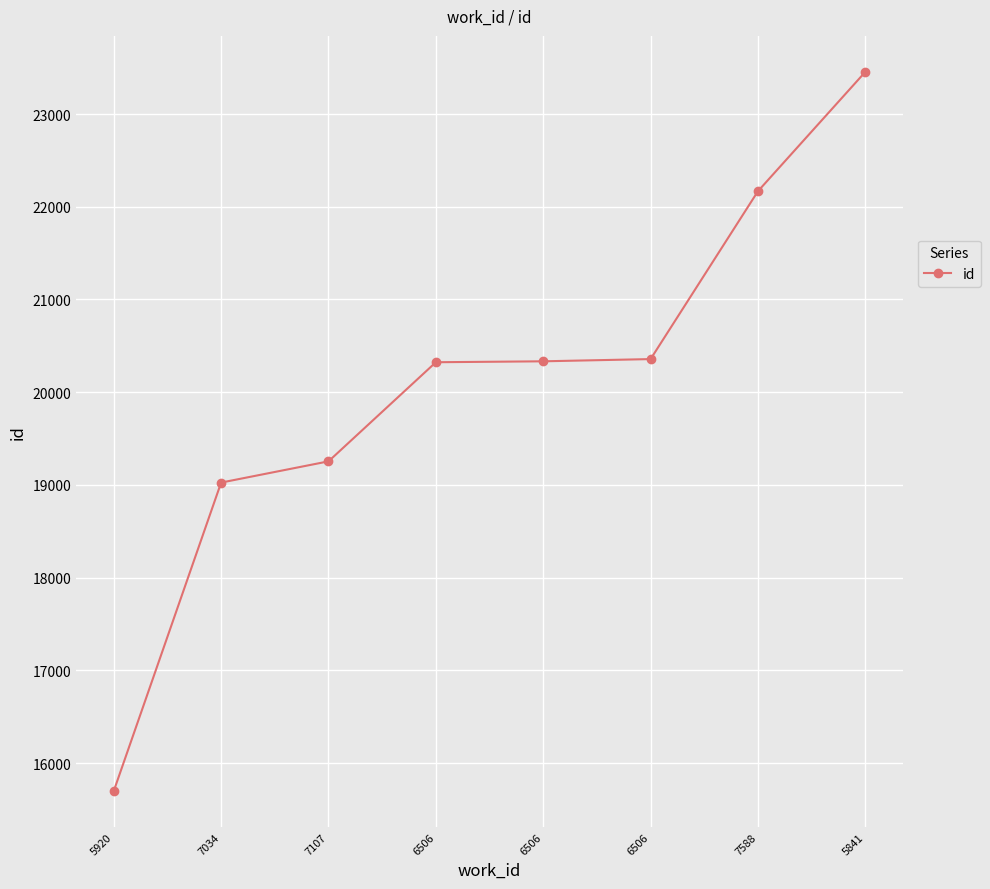

What is the sum of the values at 5841 and 6506?

43812